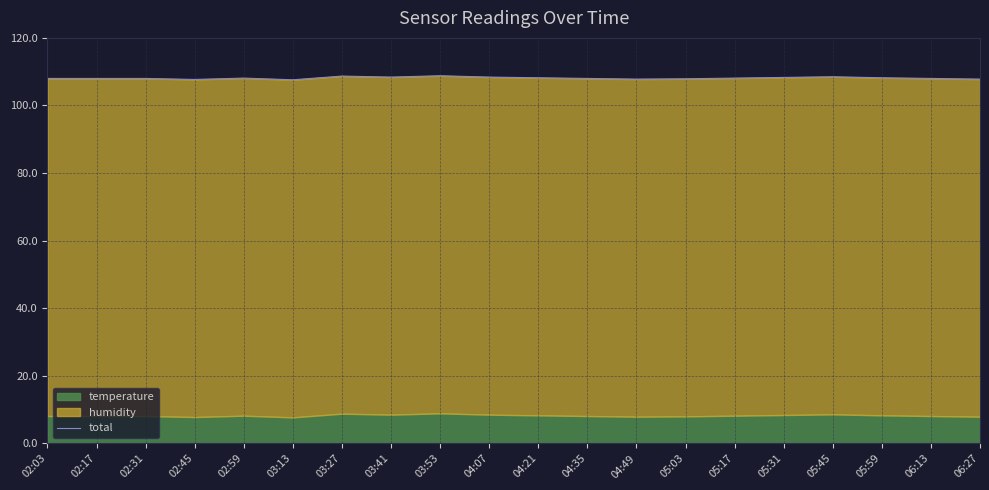

What is the label of the 19th point from the left?

06:13